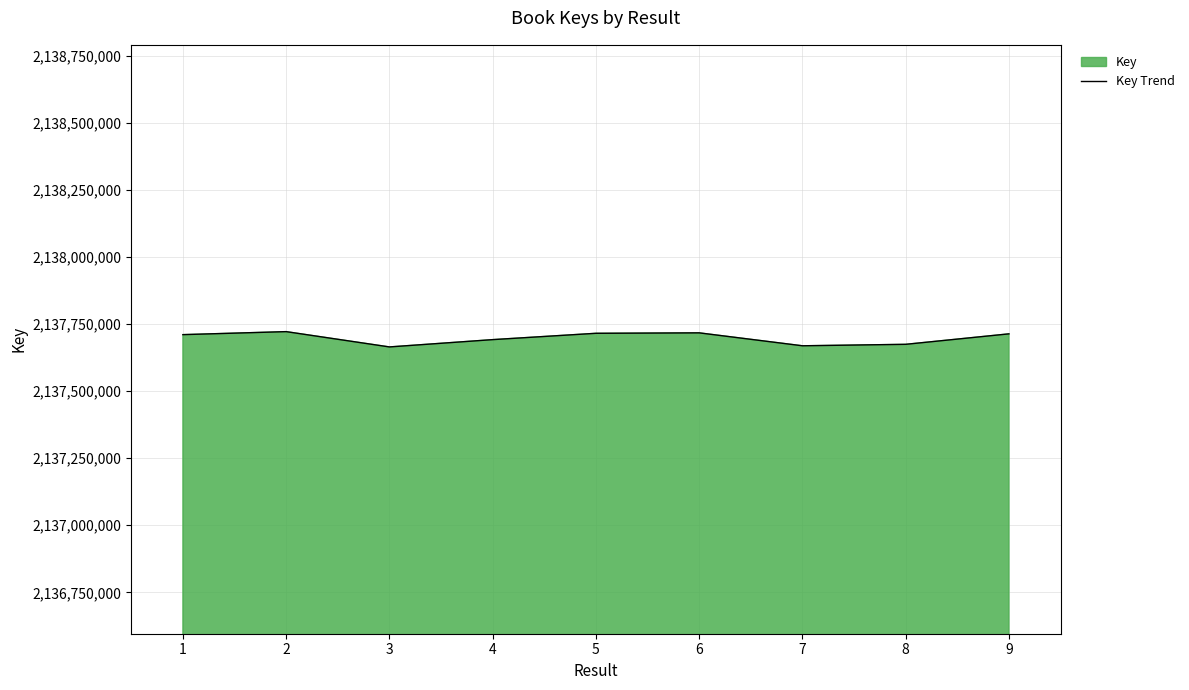

Count the number of values greater than 2137710369.

4